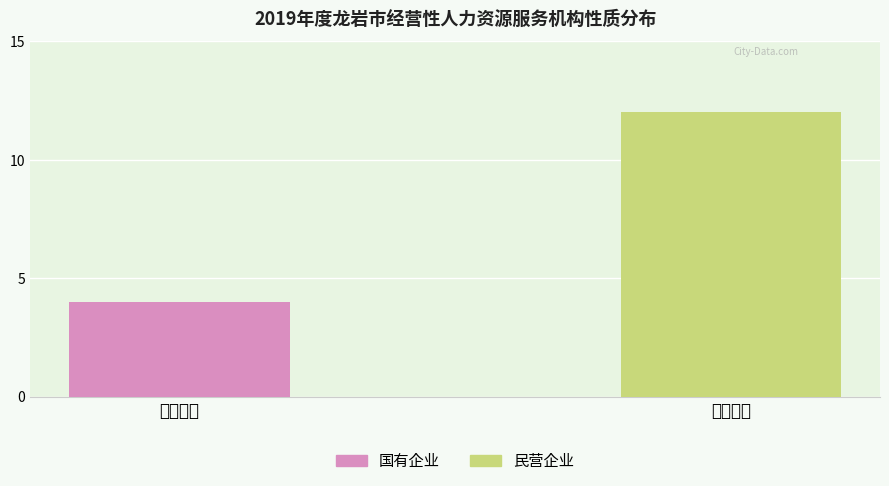

List the series in order of their overall mean, highest first.

民营企业, 国有企业